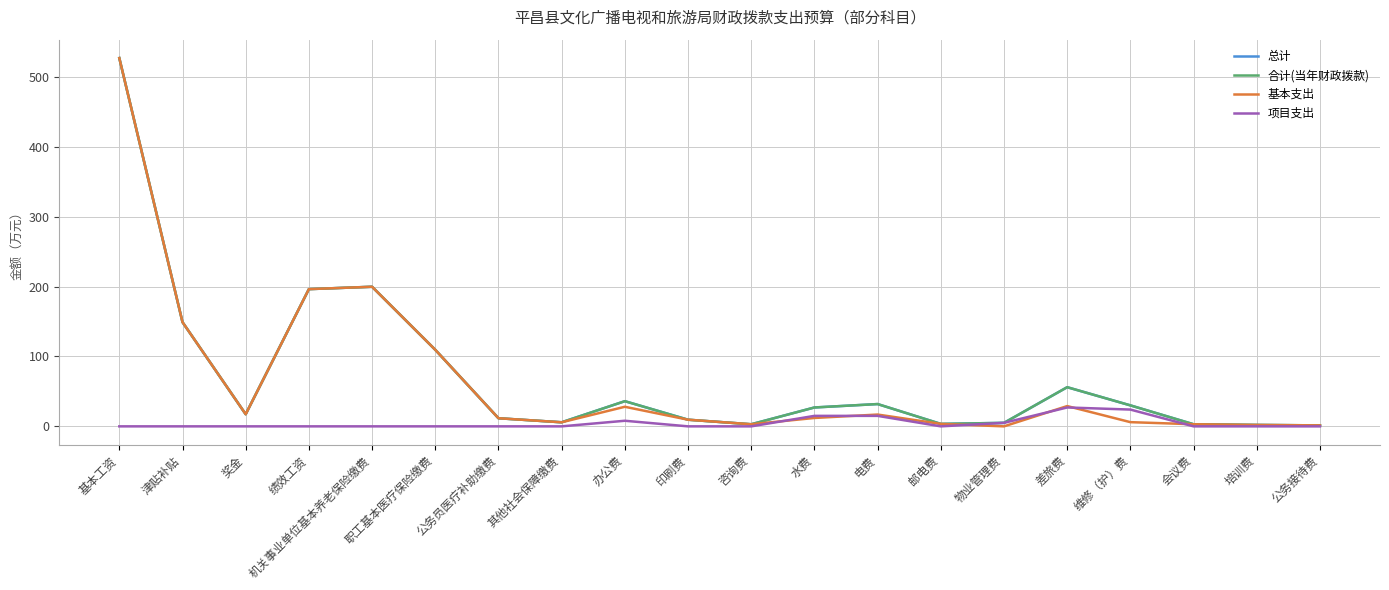

The value of 项目支出 at 其他社会保障缴费 is -11.3. True or false?

False